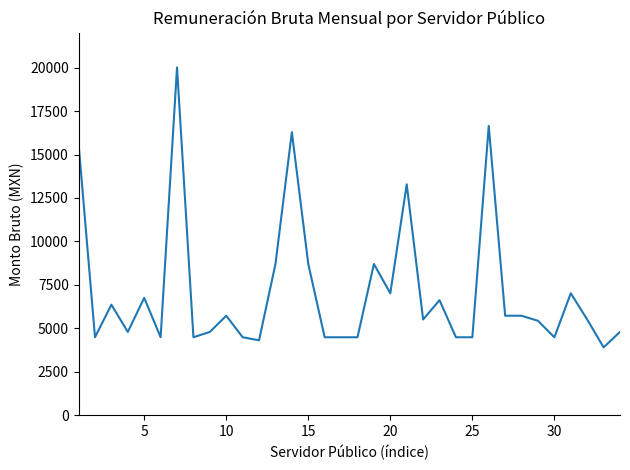

What is the difference between the maximum and minimum values?

16111